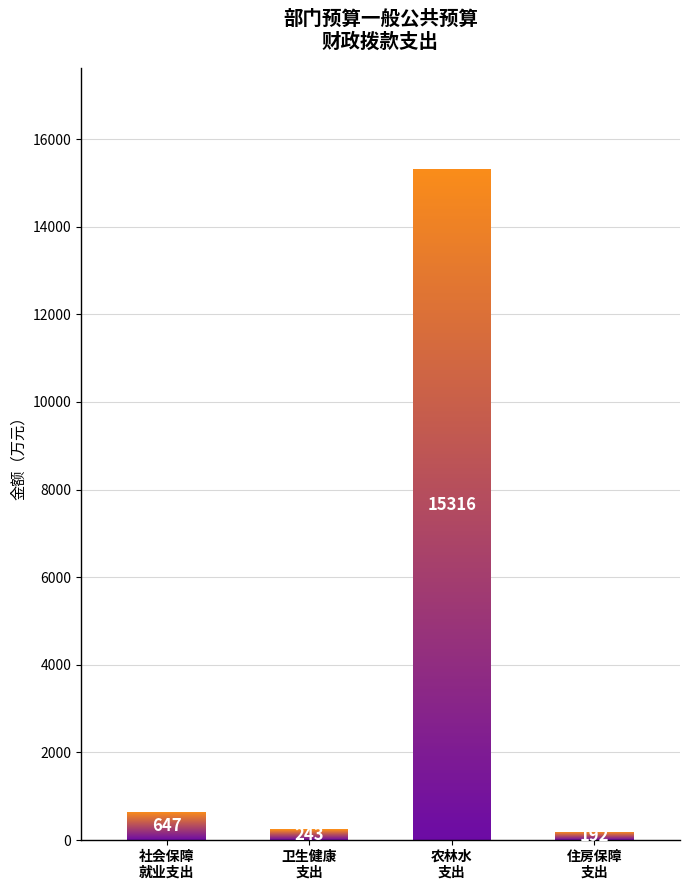

True or false: the data shows 242.8 at 卫生健康支出.

True